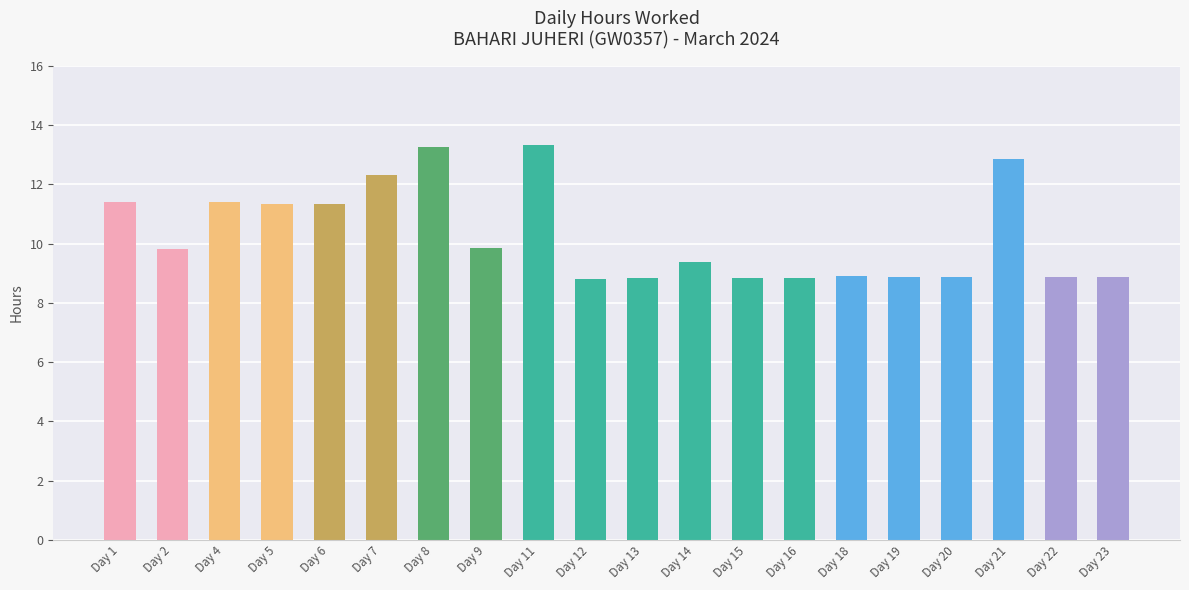

The chart shows a value of 12.5 at Day 20. True or false?

False